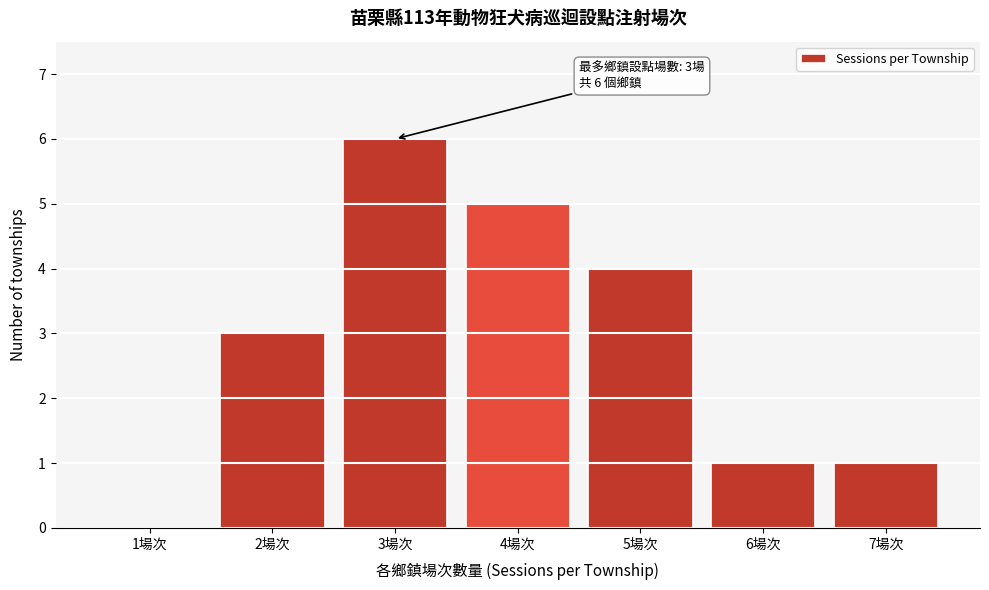

Reading right to left, list all the values displayed in this chart.

7場次=1	6場次=1	5場次=4	4場次=5	3場次=6	2場次=3	1場次=0